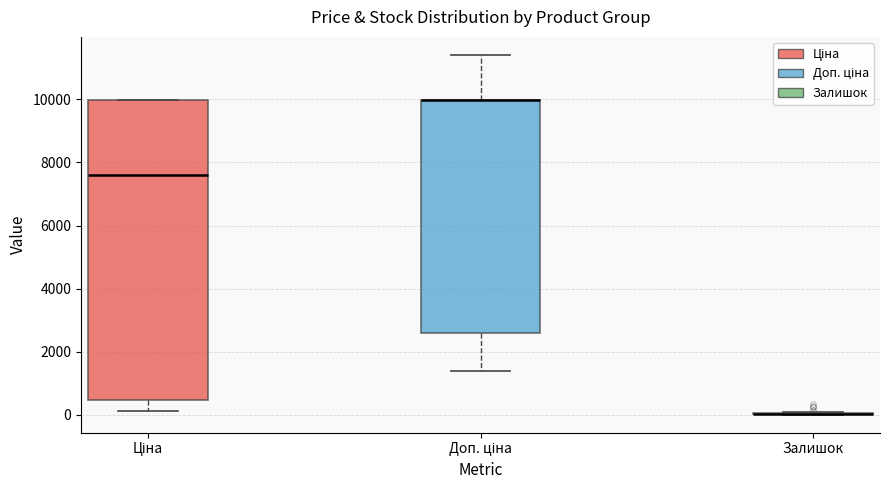

Which box is the tallest, from its lower edge to its upper edge?

Ціна